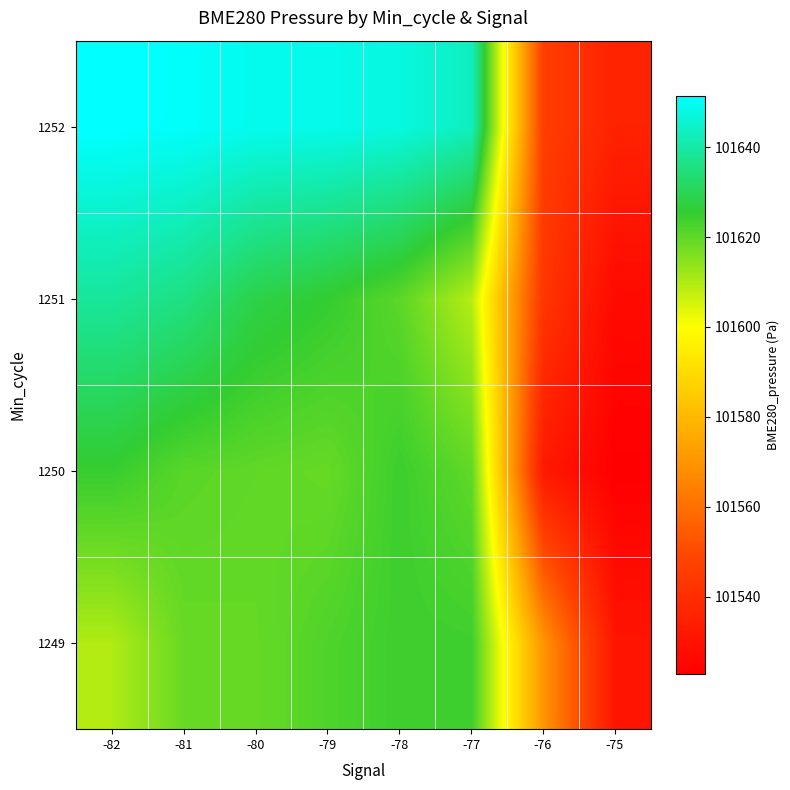

At -75, list the series in order from smallest to largest.

1250, 1251, 1249, 1252